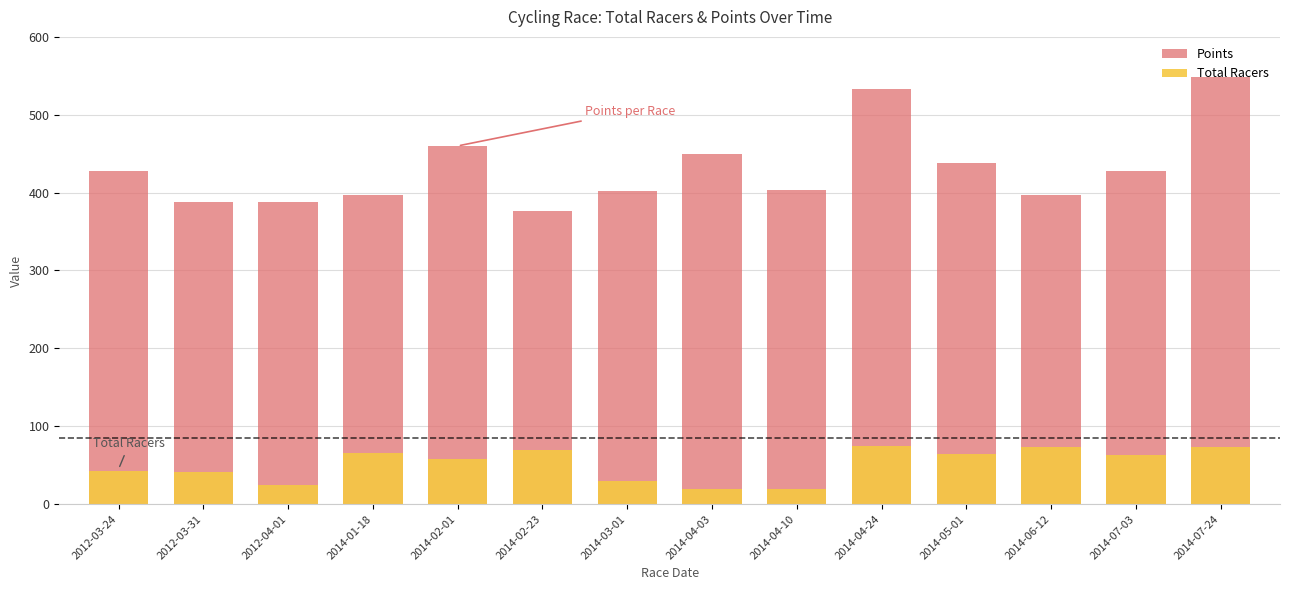

How many series are shown in this chart?

2